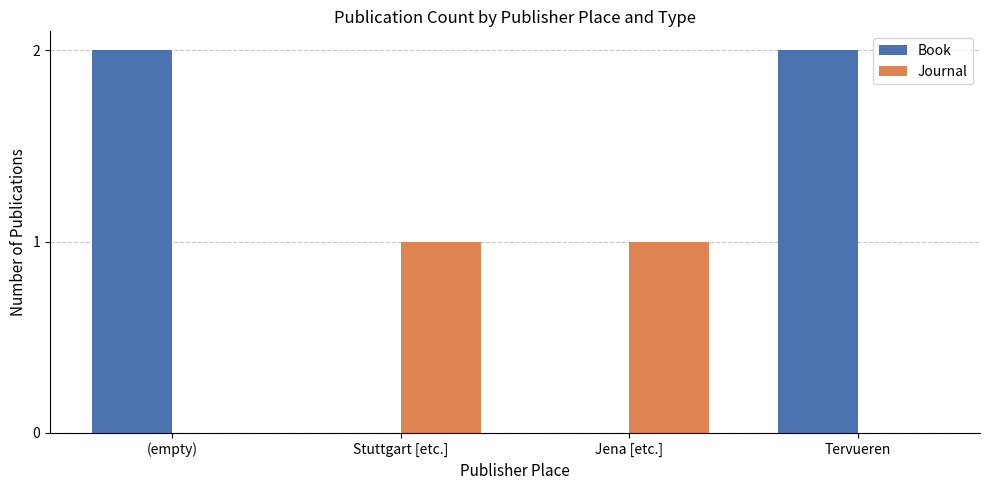

Which series has the largest total across all categories?

Book